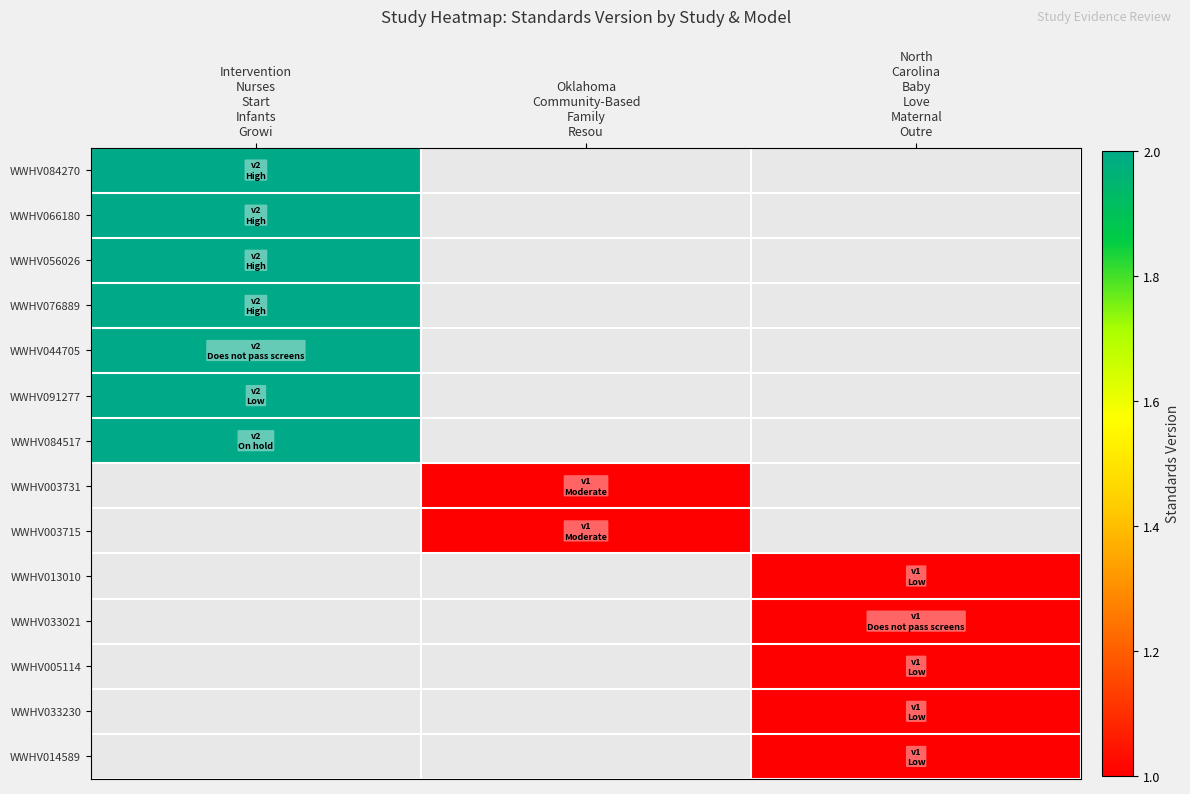

What is the minimum value for WWHV091277?

2.0